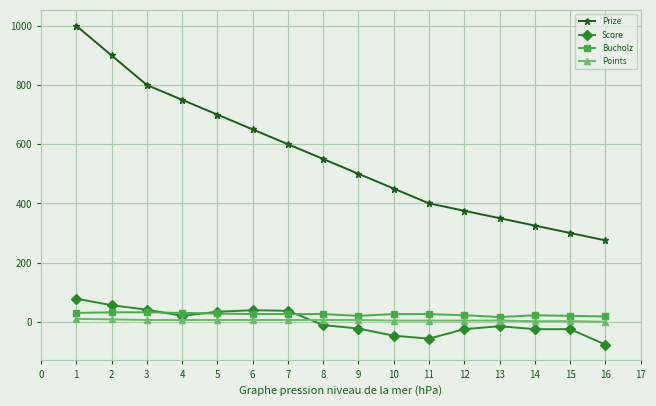

True or false: Score has more than 1 interior local peaks.

True